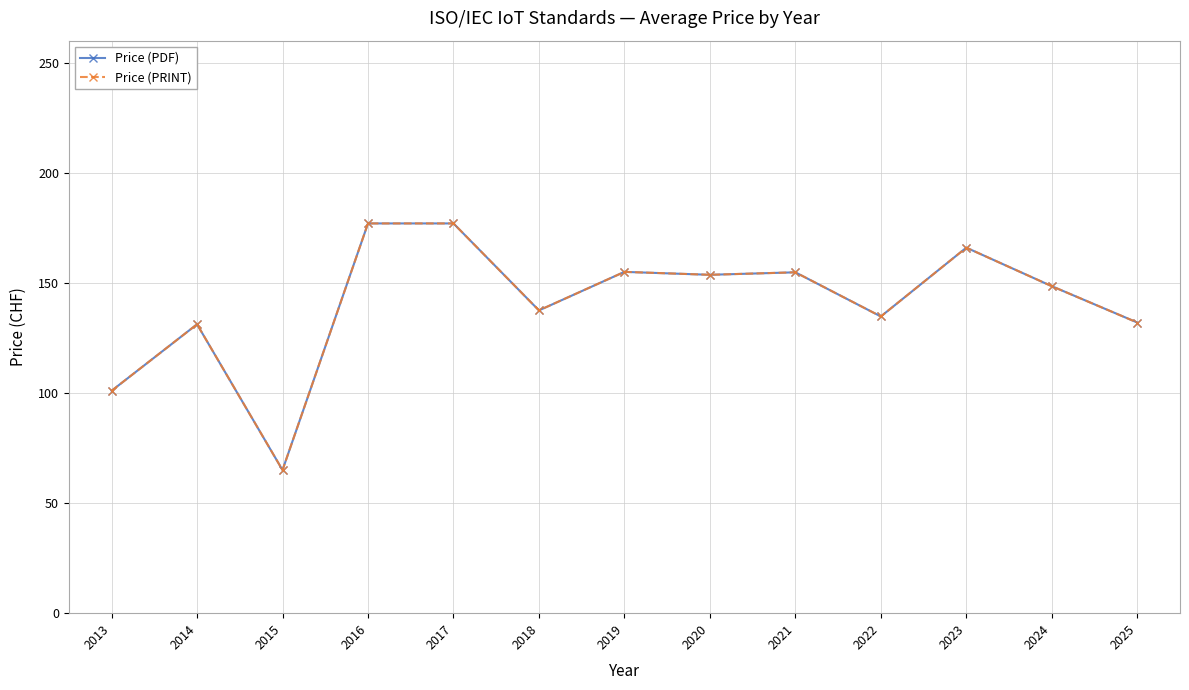

At how many categories does at least one series exceed 88?

12